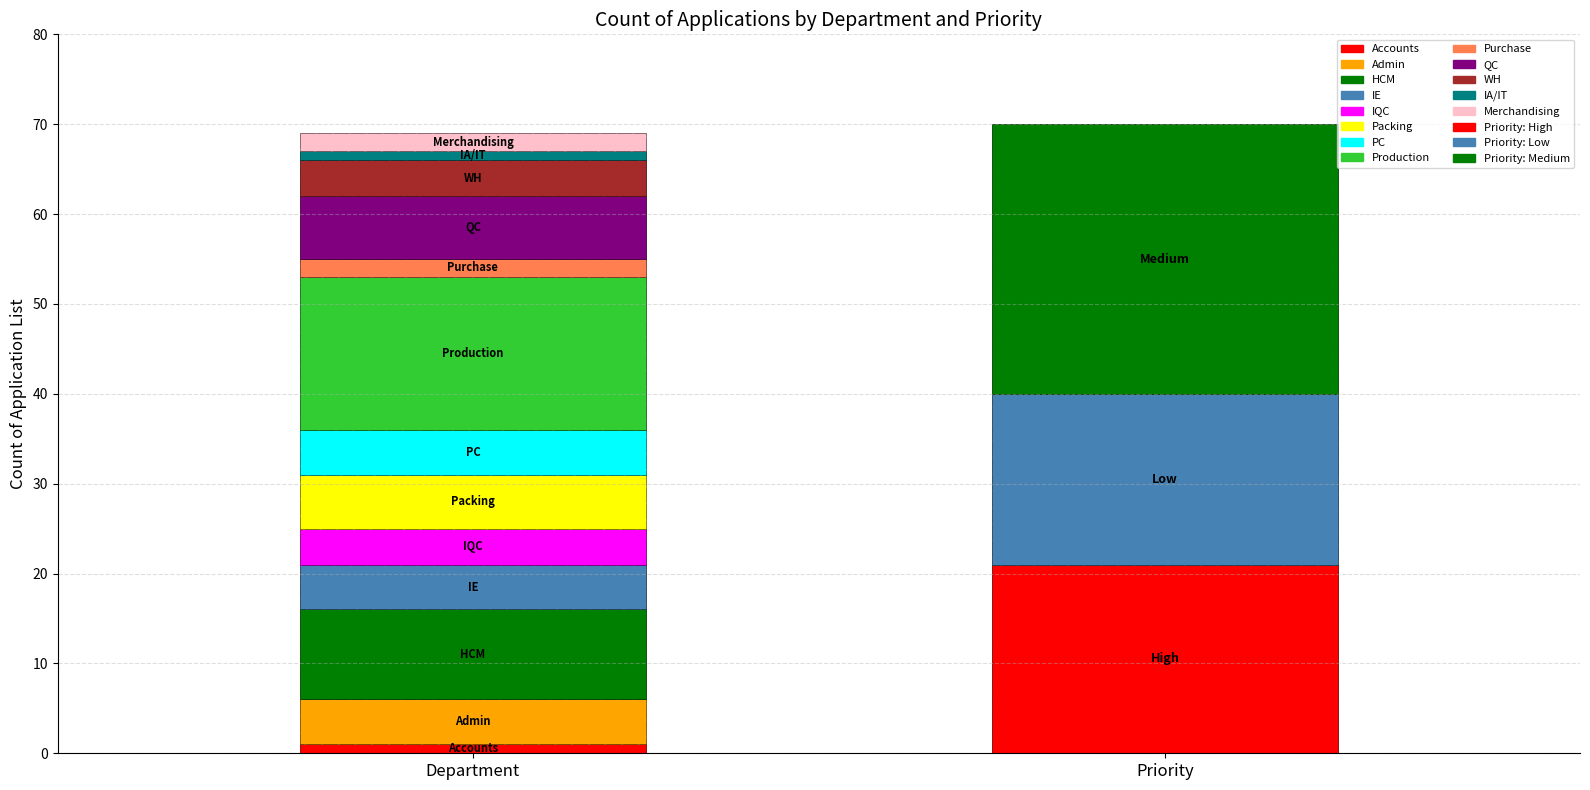

What is the approximate value at WH?

4